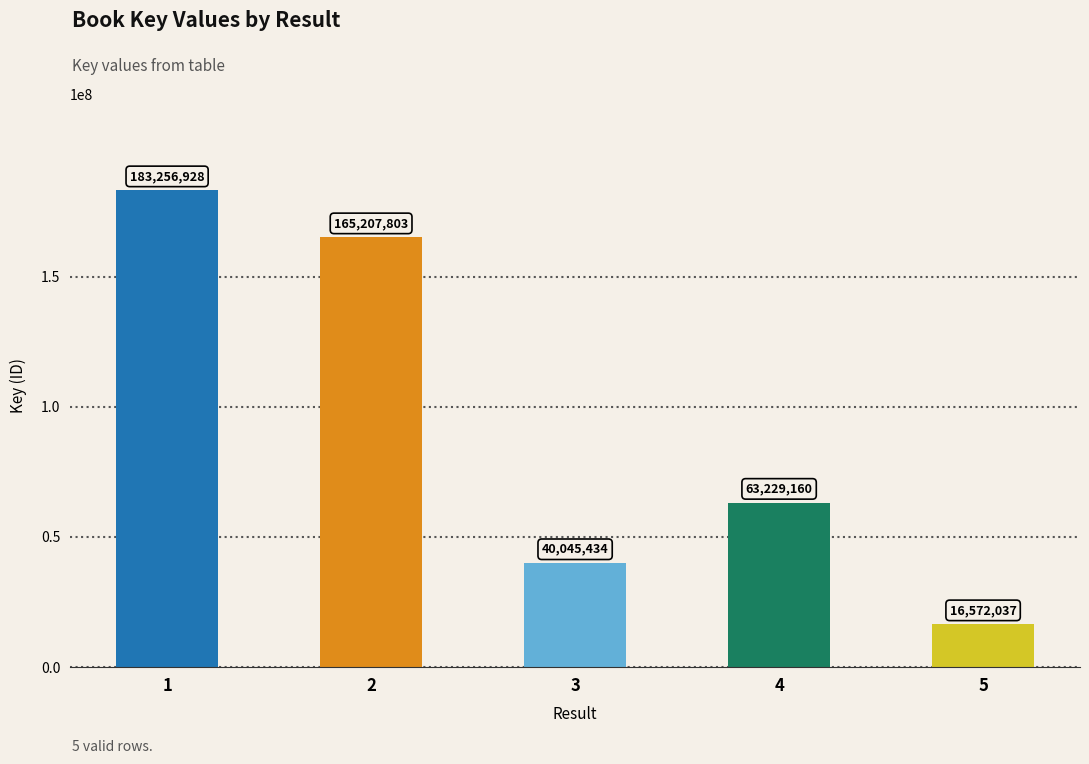

At which category does the chart reach its minimum across all series?

5